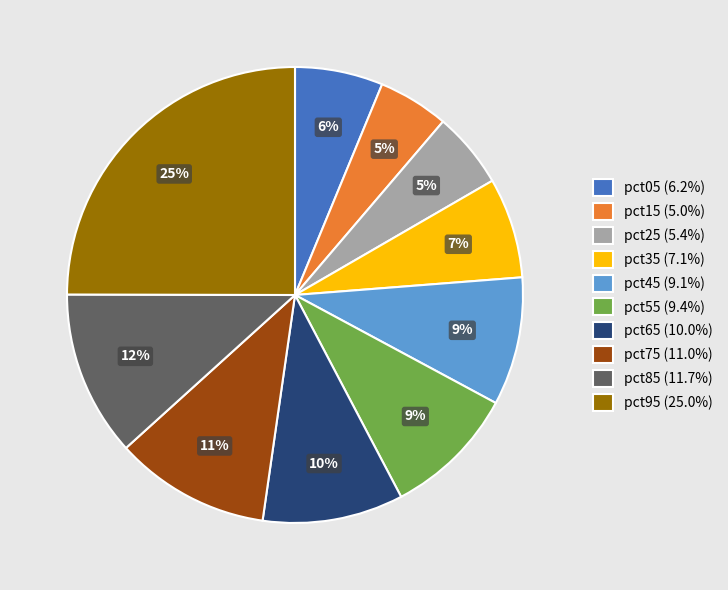

Which category has the biggest portion of the pie?

pct95